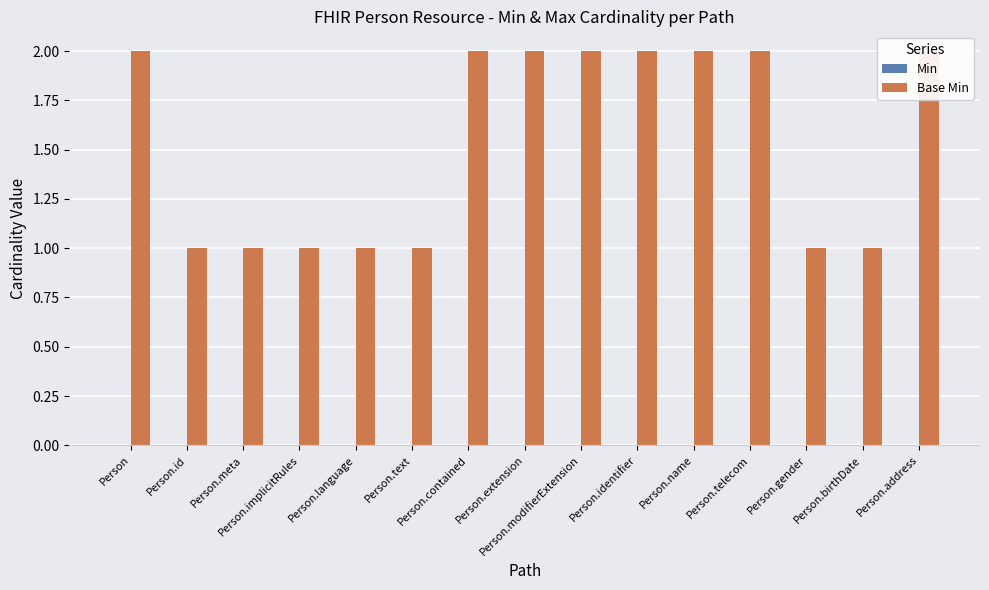

Where is Min nearest to the value 0?

Person